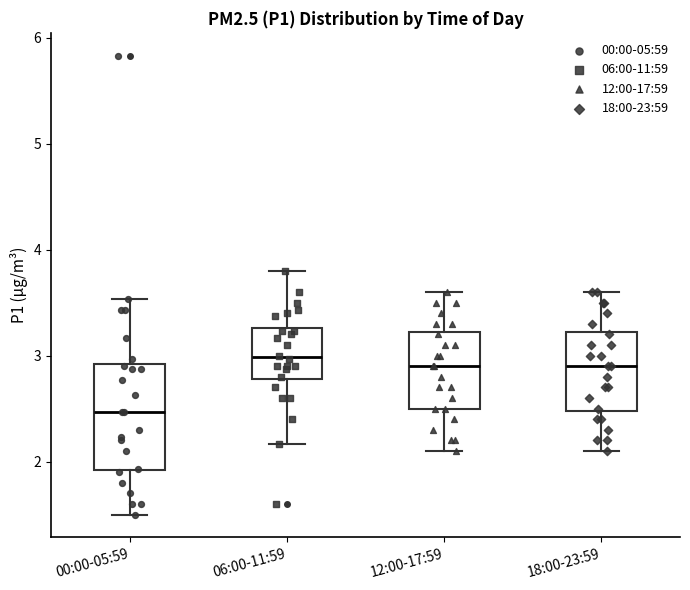

Where does the median line of the box for 00:00-05:59 sit on the y-axis? The values are not printed on the chart, so give them approximately, as read against the axis.

2.5